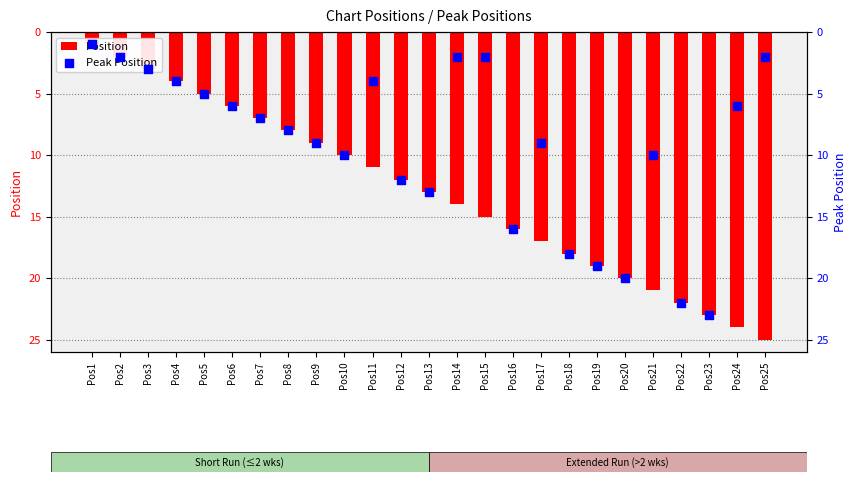

Which series has the largest Y range (max minus min)?

Position